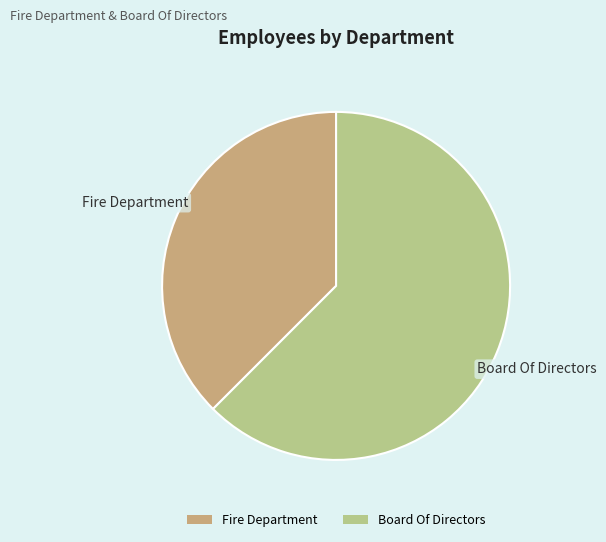

The Board Of Directors slice represents 48% of the pie. True or false?

False